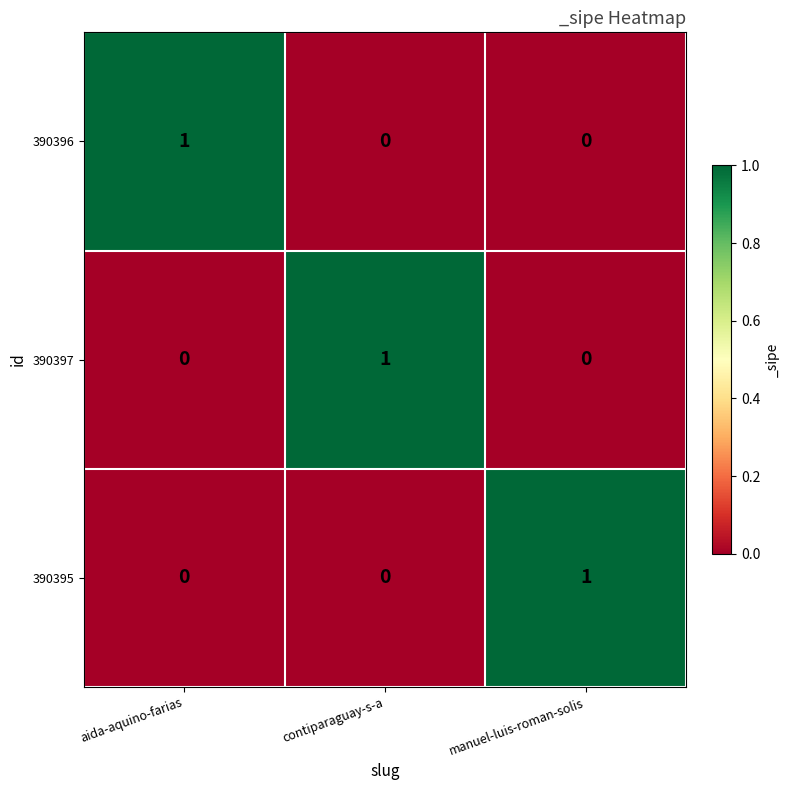

At how many categories does at least one series exceed 0?

3